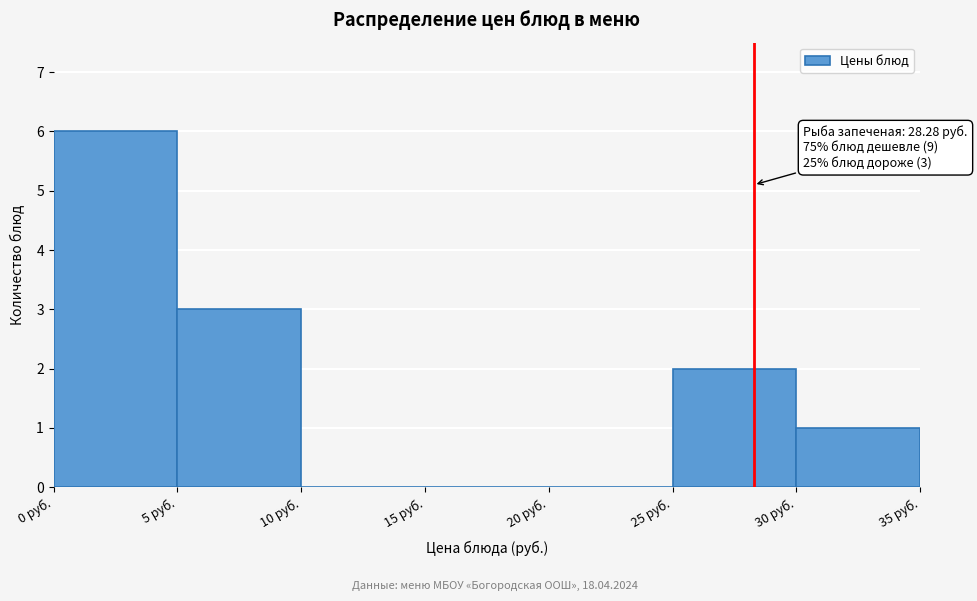

Over which range of the x-axis is the bar tallest?

0 to 5